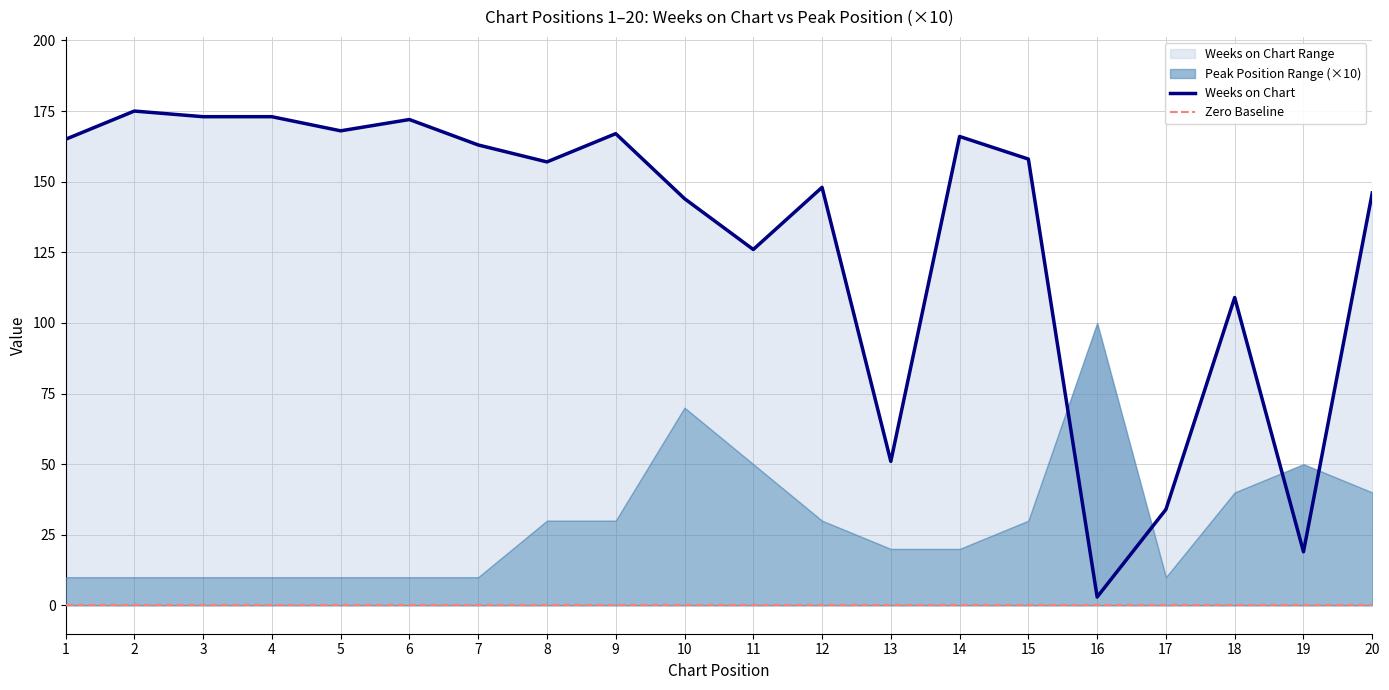

Rank the categories by value from highest to lowest.

2, 3, 4, 6, 5, 9, 14, 1, 7, 15, 8, 12, 20, 10, 11, 18, 13, 17, 19, 16